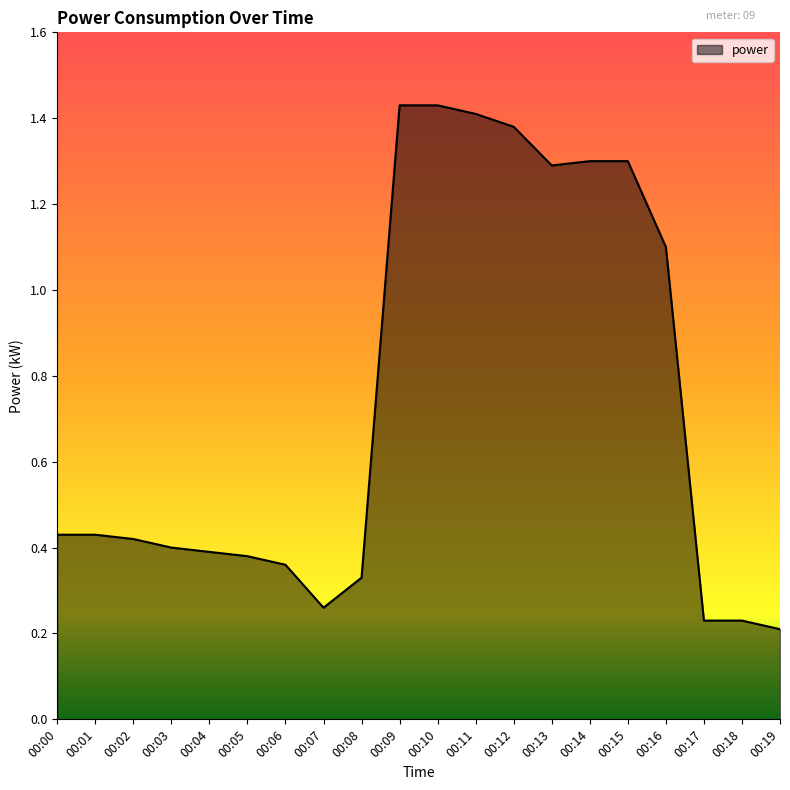

Which has a higher value, 00:14 or 00:01?

00:14